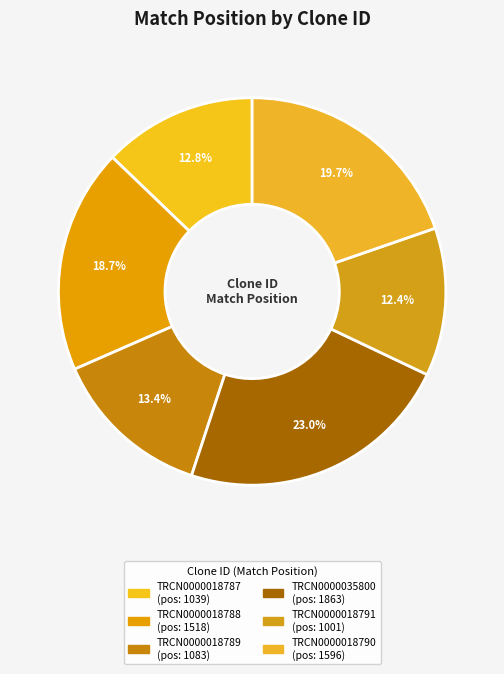

Count the number of slices in the pie.

6